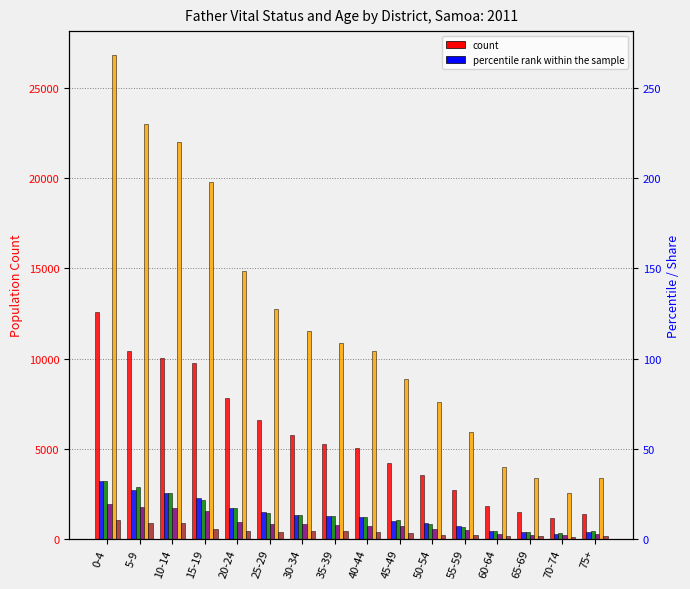

What is the label of the 16th bar from the right?

0-4